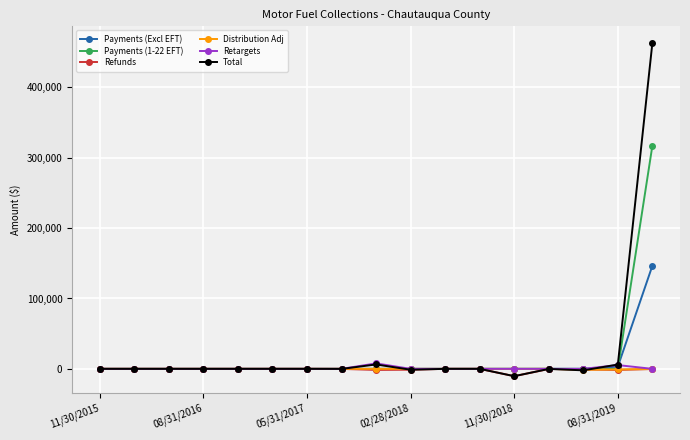

What is the greatest value displayed?

463090.5